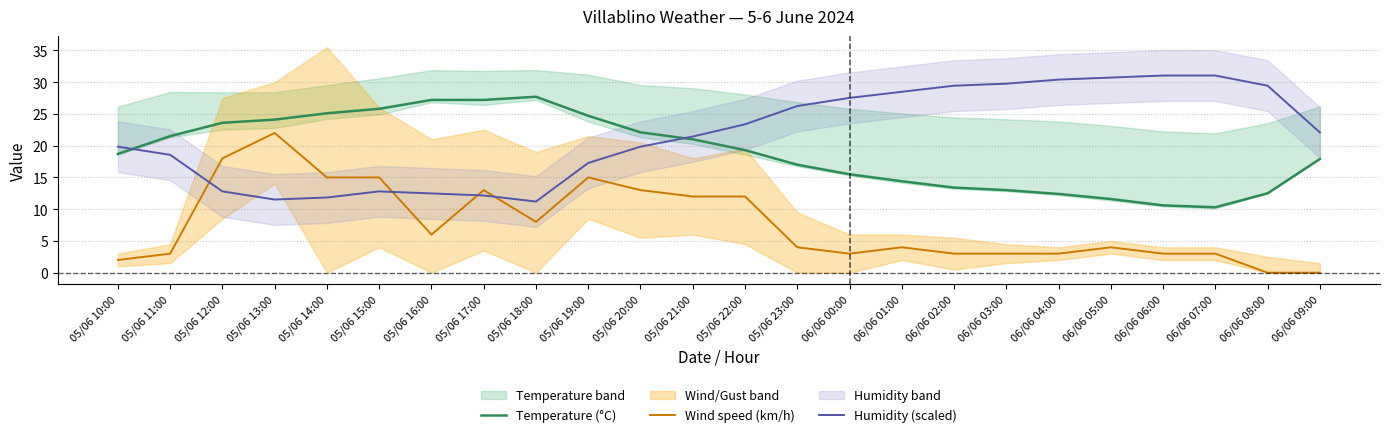

Reading left to right, what are all the values shown in this chart?

Temperature (°C): 18.7	21.5	23.6	24.1	25.1	25.8	27.2	27.2	27.7	24.7	22.1	21.0	19.3	17.0	15.5	14.4	13.4	13.0	12.4	11.6	10.6	10.3	12.5	17.9
Wind speed (km/h): 2.0	3.0	18.0	22.0	15.0	15.0	6.0	13.0	8.0	15.0	13.0	12.0	12.0	4.0	3.0	4.0	3.0	3.0	3.0	4.0	3.0	3.0	0.0	0.0
Humidity (scaled): 19.8	18.6	12.8	11.5	11.8	12.8	12.5	12.2	11.2	17.3	19.8	21.4	23.4	26.2	27.5	28.5	29.4	29.8	30.4	30.7	31.0	31.0	29.4	22.1